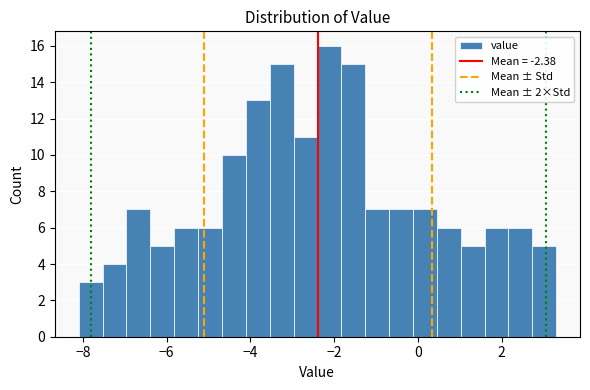

Around what value on the x-axis is the tallest bar? Give the approximate position of its centre, as read against the axis.

-2.2